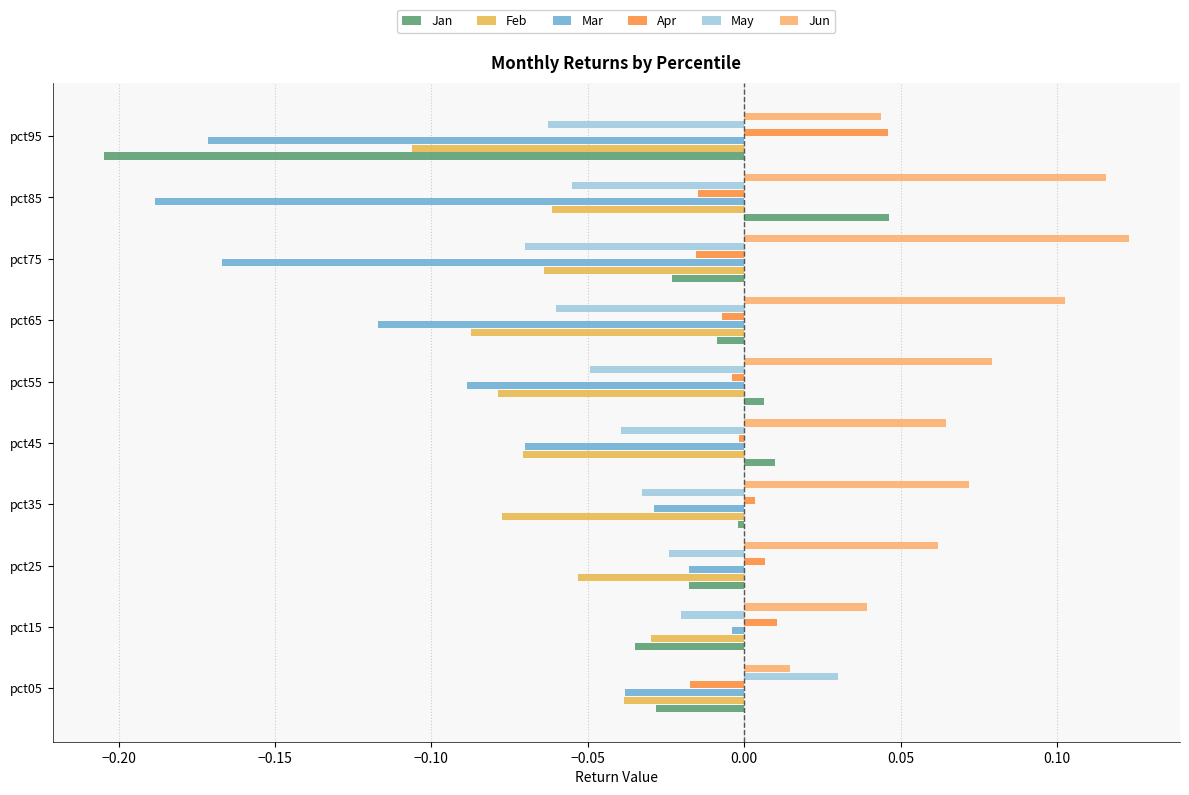

At which category does the chart reach its minimum across all series?

pct95